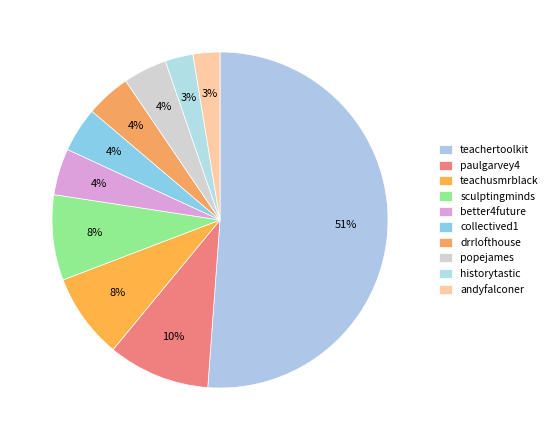

The andyfalconer slice represents 3% of the pie. True or false?

True